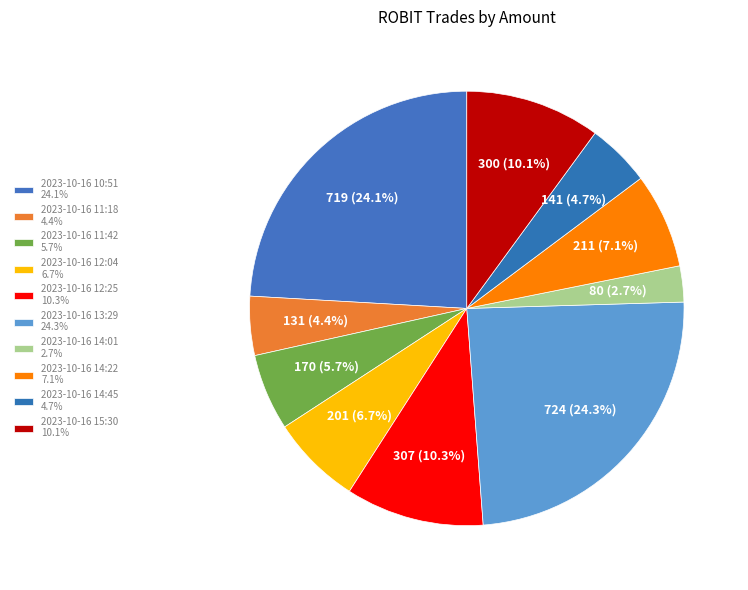

What is the change in value from 2023-10-16 12:25 to 2023-10-16 13:29?

+417